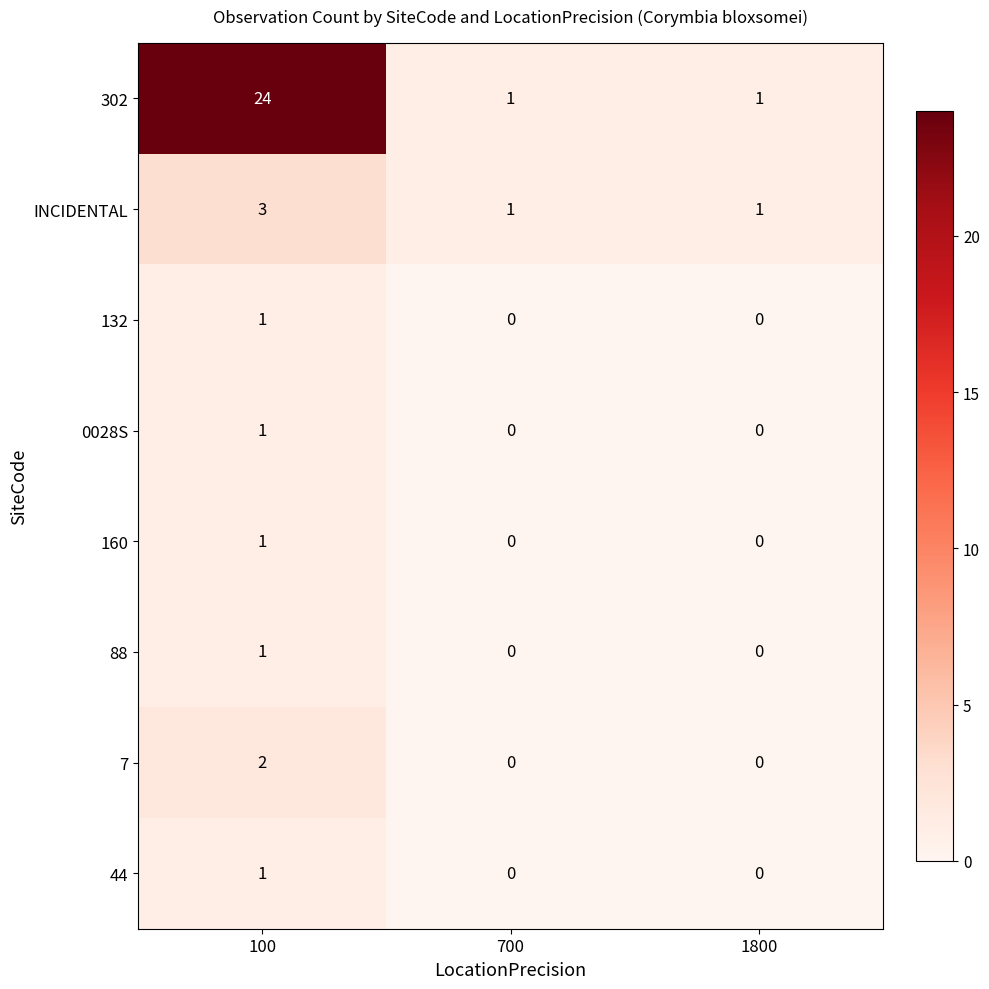

What is the difference between the highest and lowest values at 100?

23